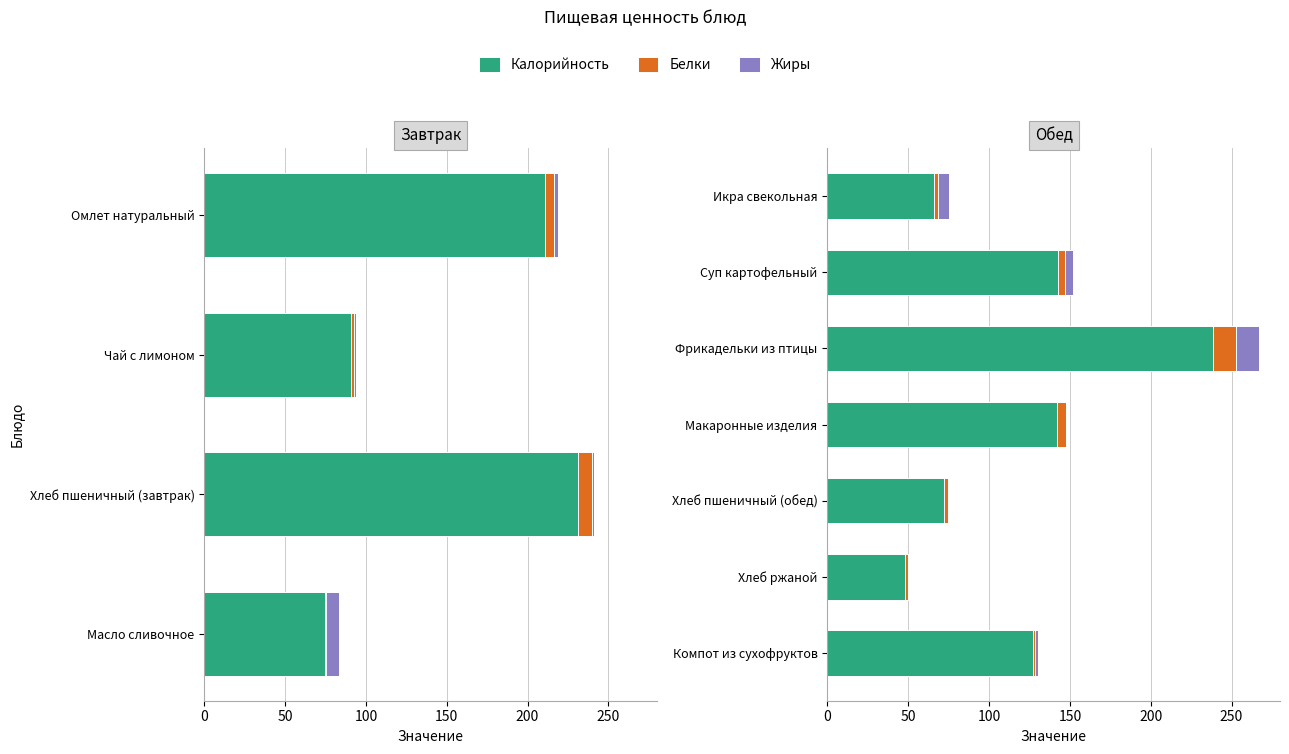

Does the chart contain any negative values?

No